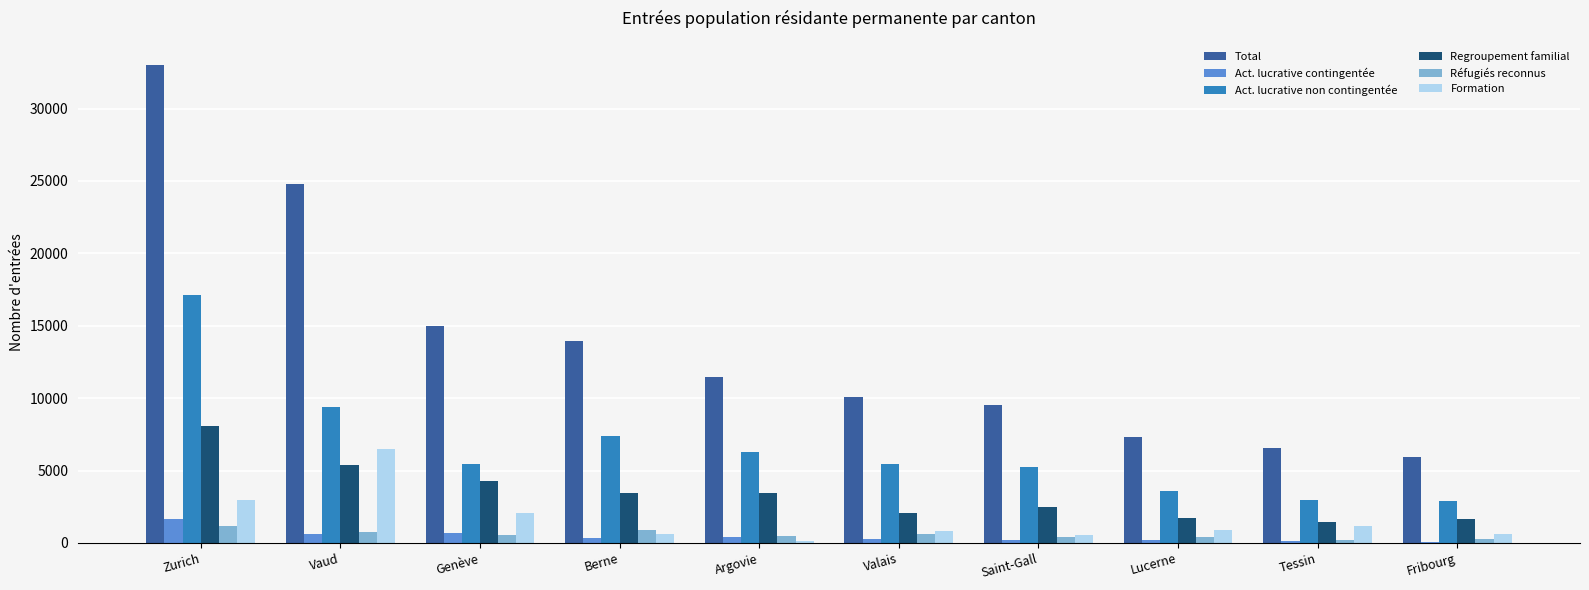

What is the total value across all series at Fribourg?

11449